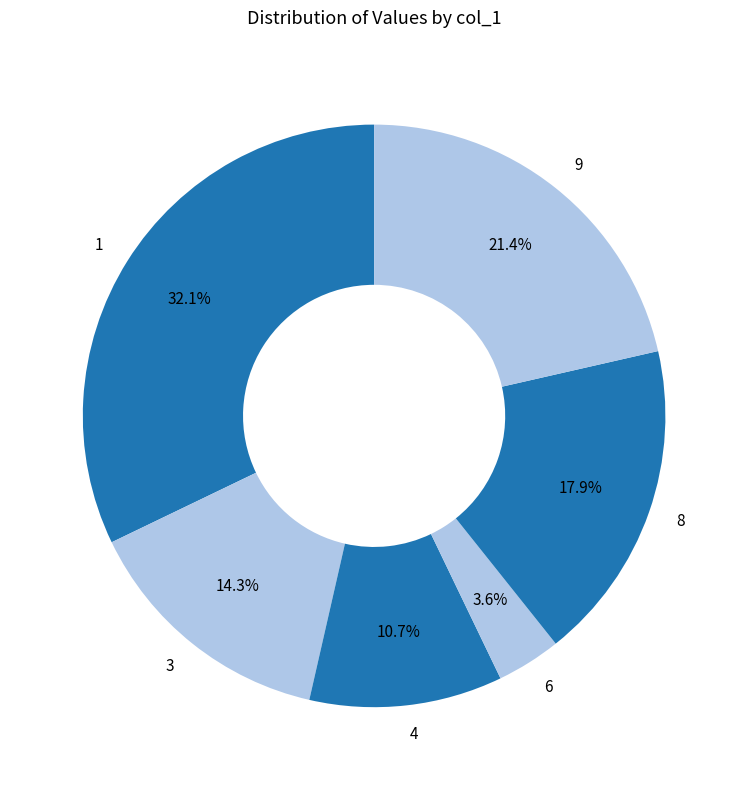

Does any single category account for the majority?

No